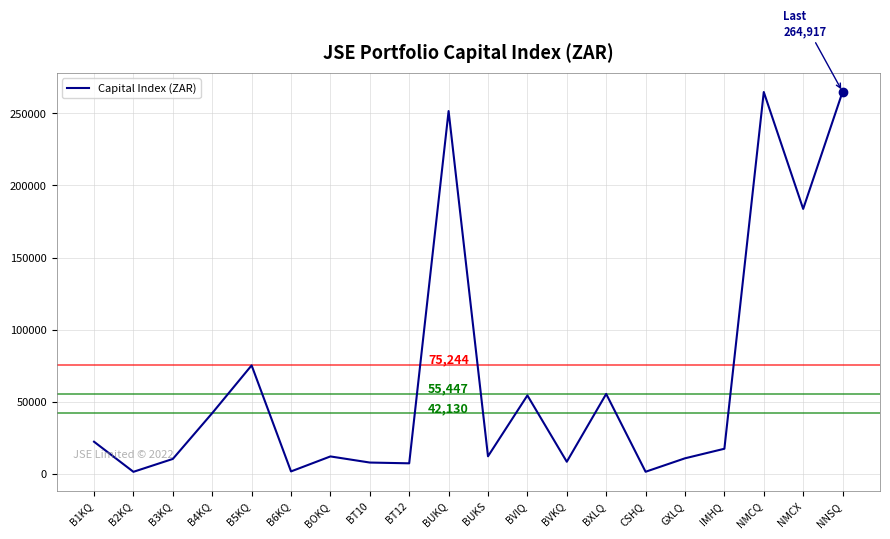

At which label does the data first exceed 17430?

B1KQ